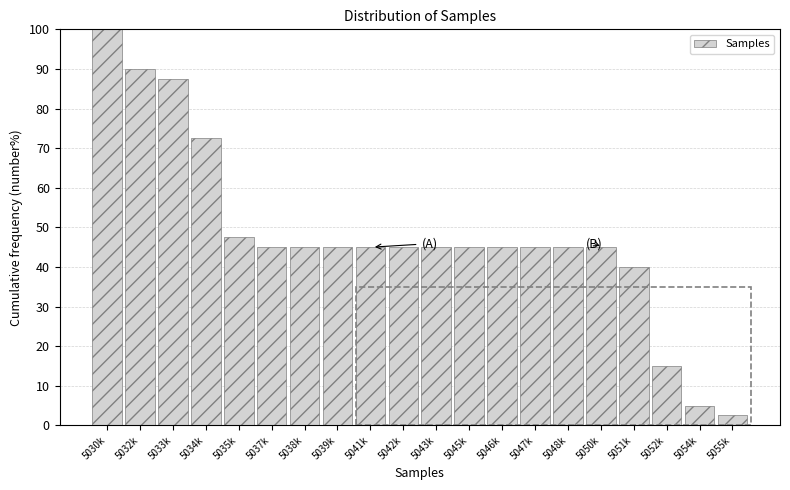

Reading left to right, extract all data points from this chart.

100.0	90.0	87.5	72.5	47.5	45.0	45.0	45.0	45.0	45.0	45.0	45.0	45.0	45.0	45.0	45.0	40.0	15.0	5.0	2.5